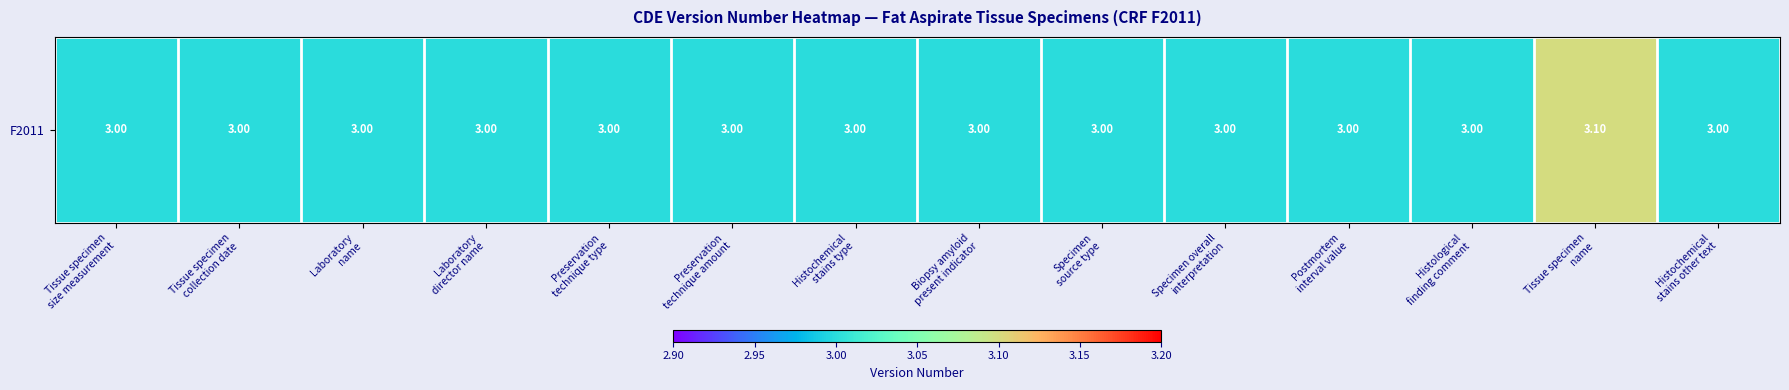

The chart shows a value of 3.0 at Specimen overall
interpretation. True or false?

True